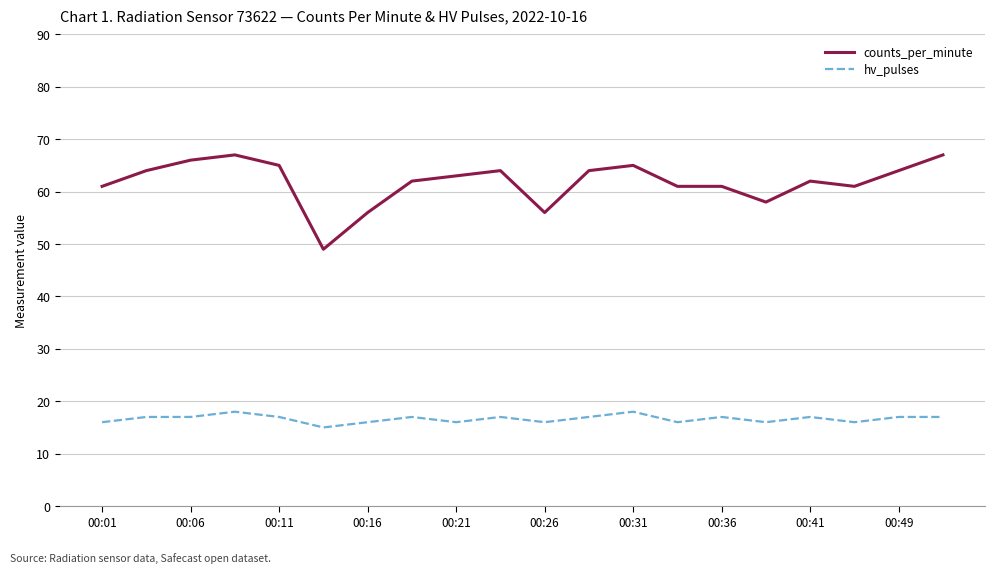

True or false: hv_pulses and counts_per_minute cross at least once.

False